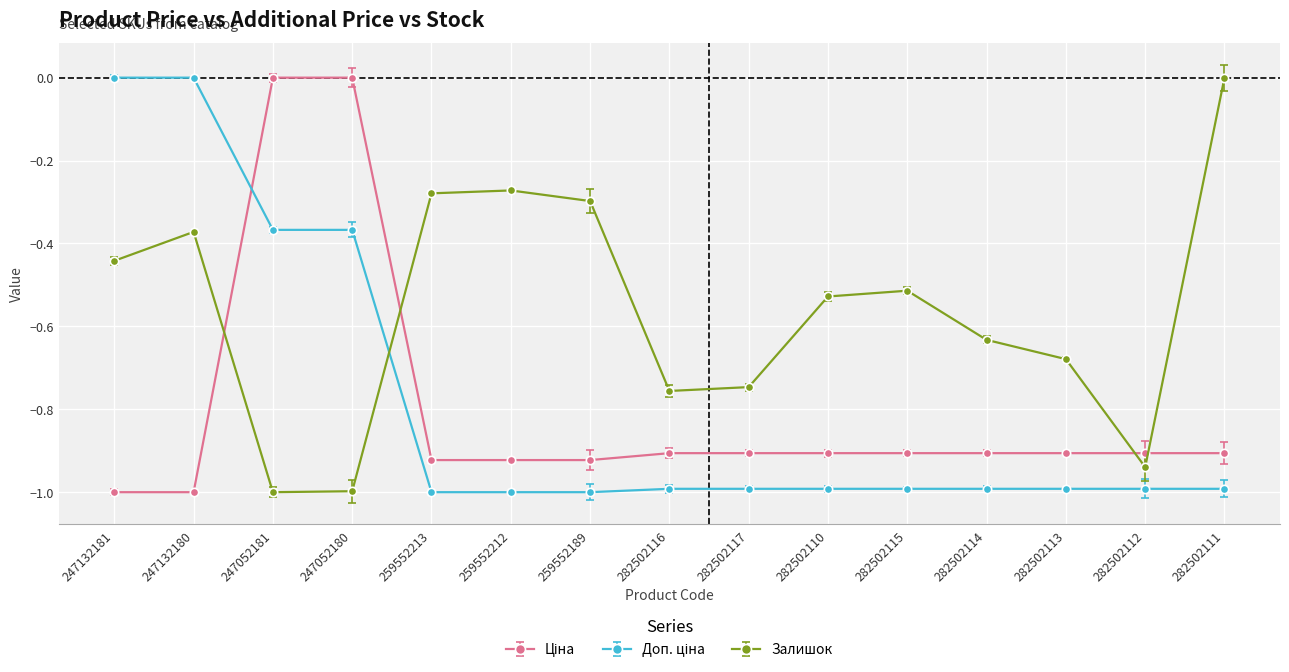

What is the label of the 14th point from the right?

247132180